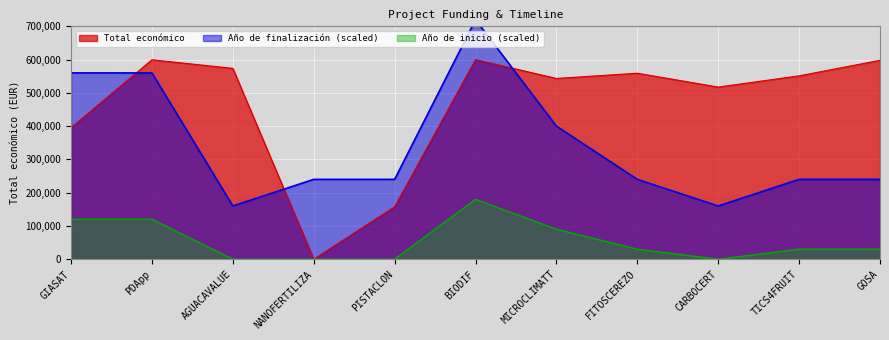

Is it true that Total económico equals 79895 at GIASAT?

False